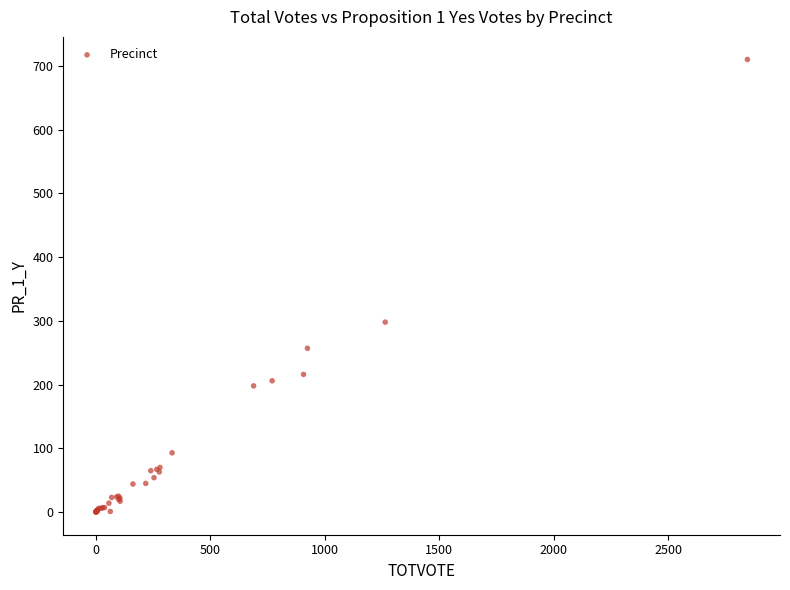

What Y value in the scatter plot is closest to 355?

298